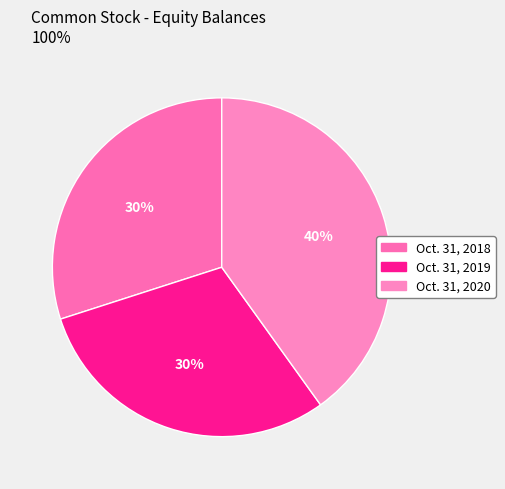

To the nearest percent, what is the difference between the Oct. 31, 2020 and Oct. 31, 2019 slice percentages?

10%